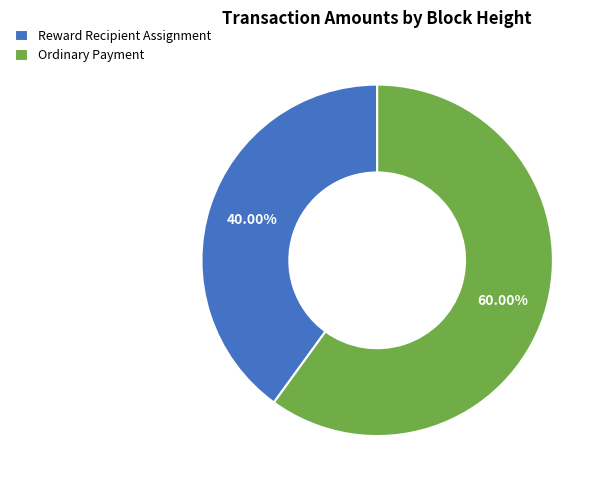

Does any single category account for the majority?

Yes